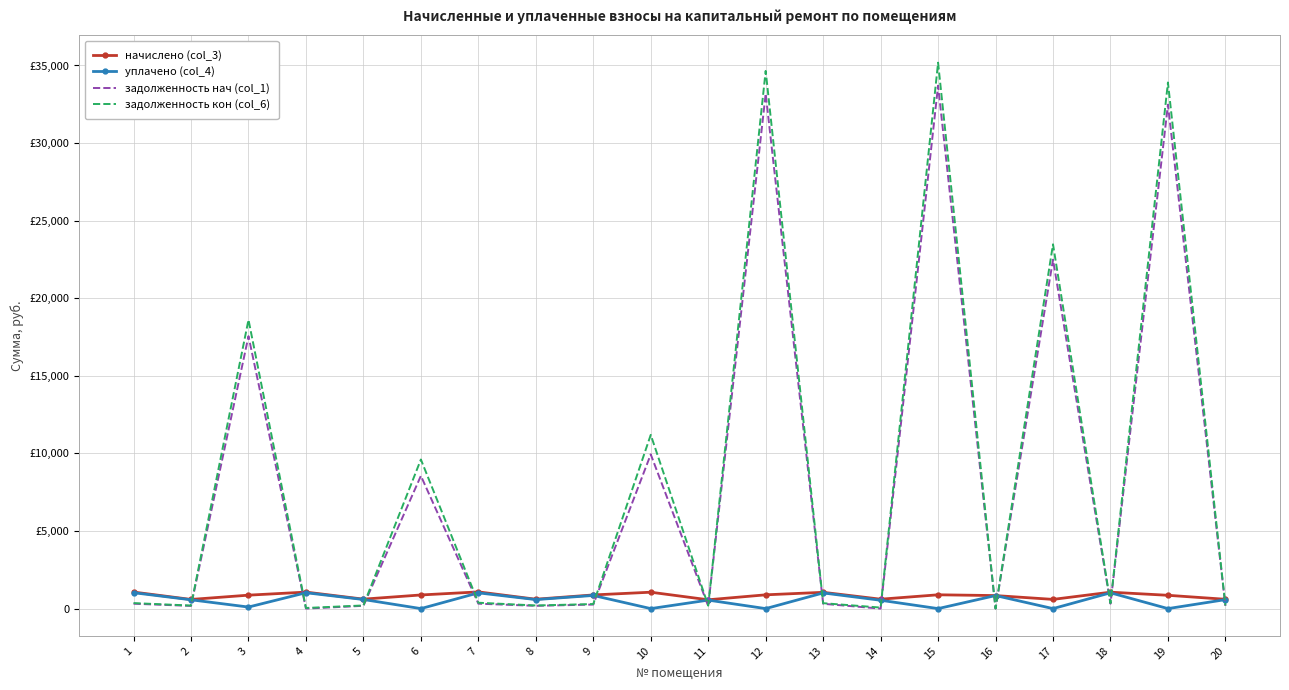

What are all the series names shown in the legend?

начислено (col_3), уплачено (col_4), задолженность нач (col_1), задолженность кон (col_6)